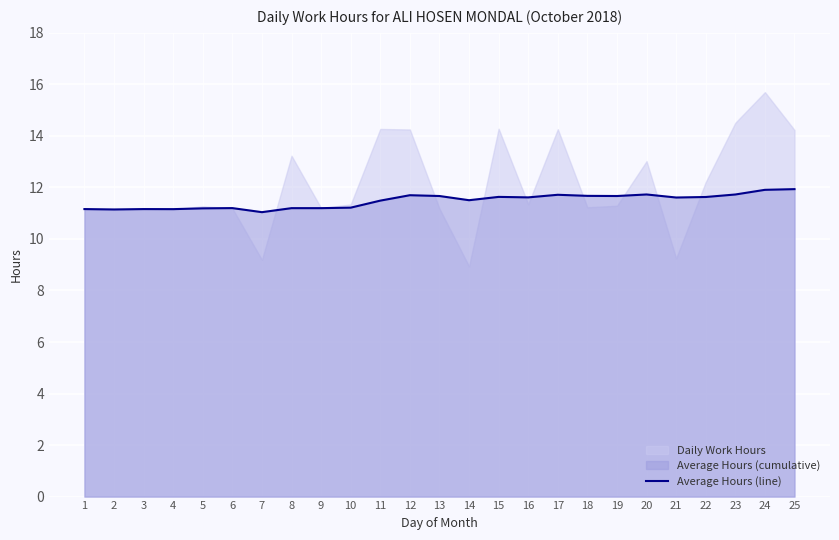

Between 6 and 13, which is larger?

13